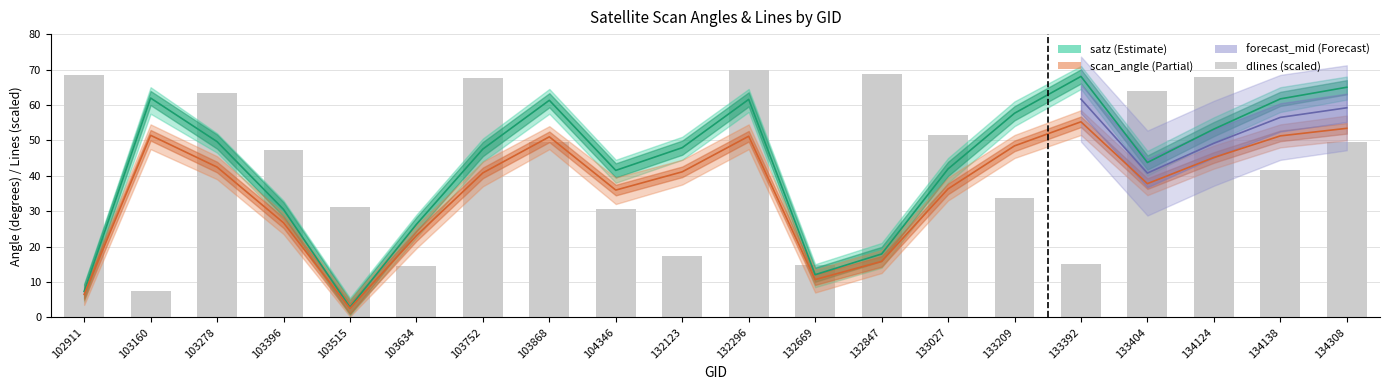

At how many categories does at least one series exceed 15?

19